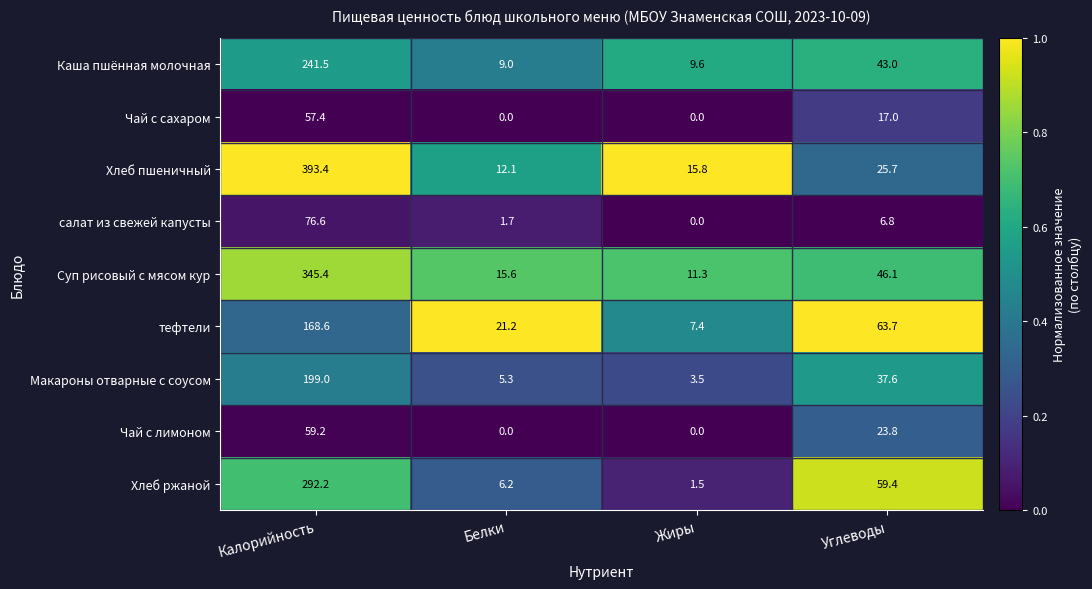

The Хлеб ржаной series shows 10.8 at Белки. True or false?

False